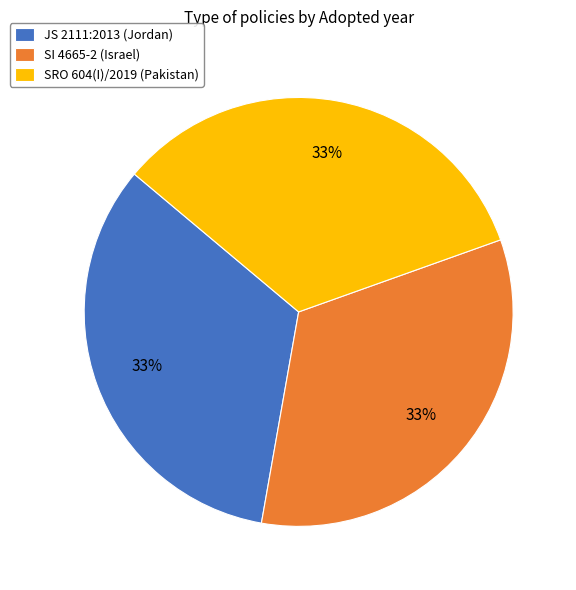

To the nearest percent, what percentage of the pie is JS 2111:2013 (Jordan)?

33%